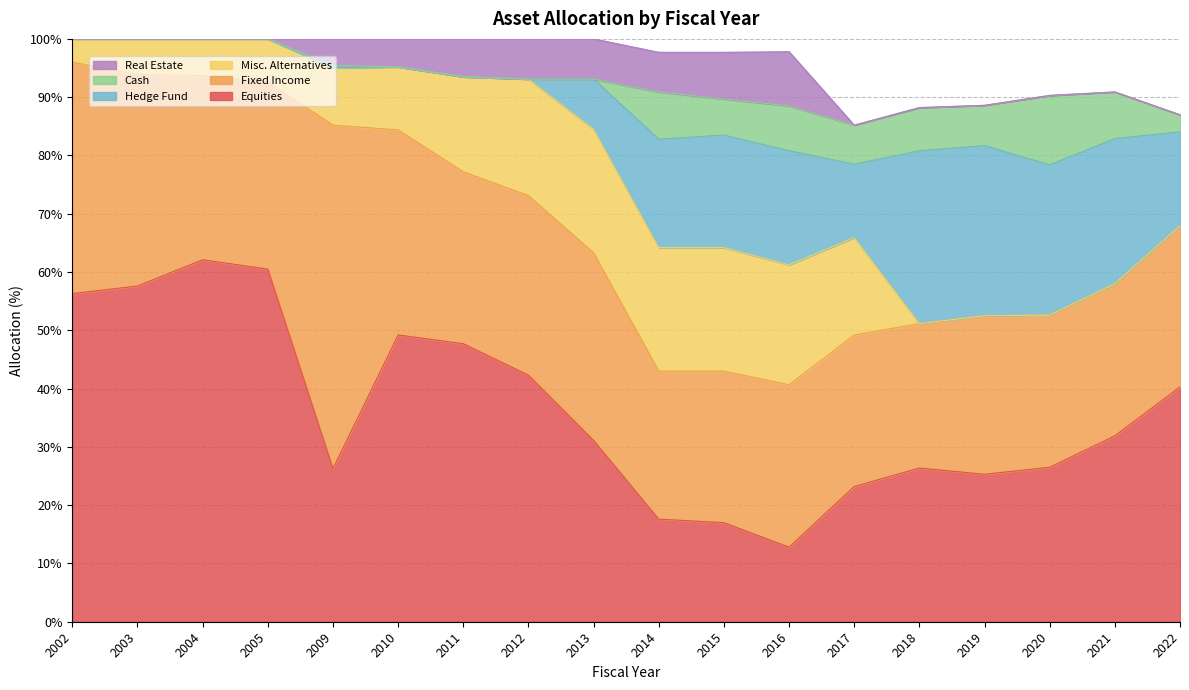

Count the number of categories in the chart.

18